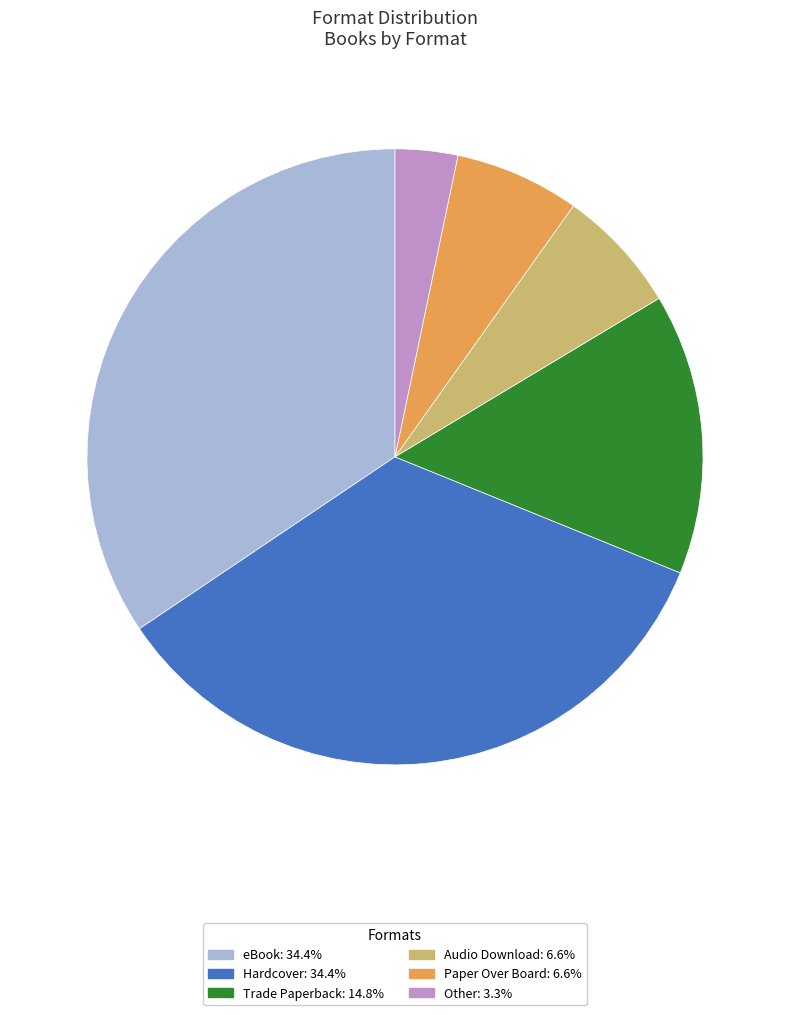

True or false: Paper Over Board accounts for 1% of the total.

False